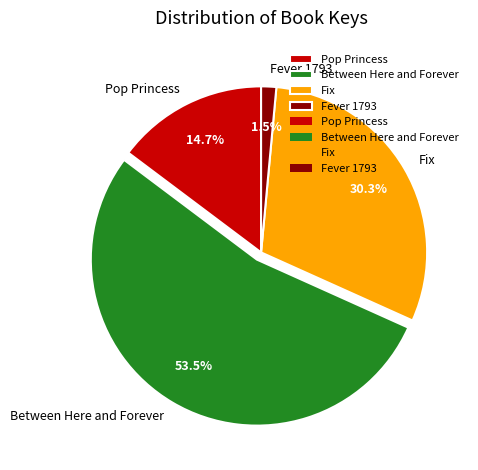

To the nearest percent, what is the difference between the Fix and Between Here and Forever slice percentages?

23%